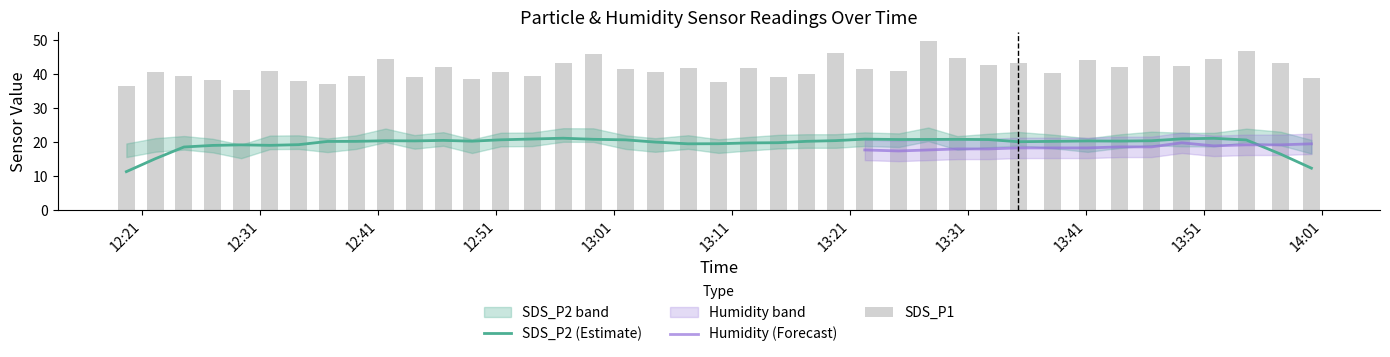

Count the number of categories in the chart.

40